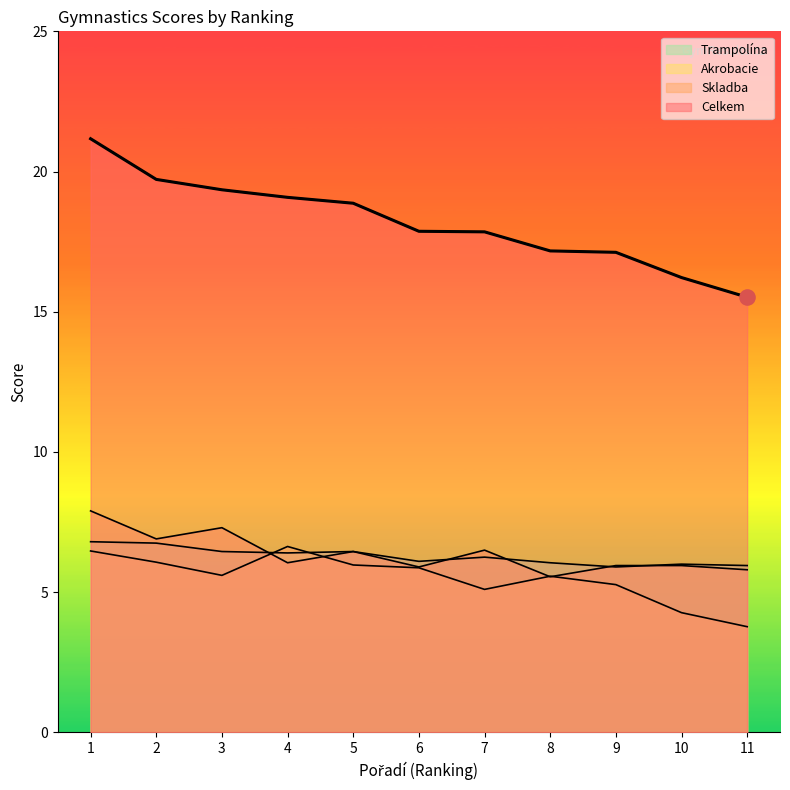

What are all the series names shown in the legend?

Skladba, Akrobacie, Trampolína, Celkem